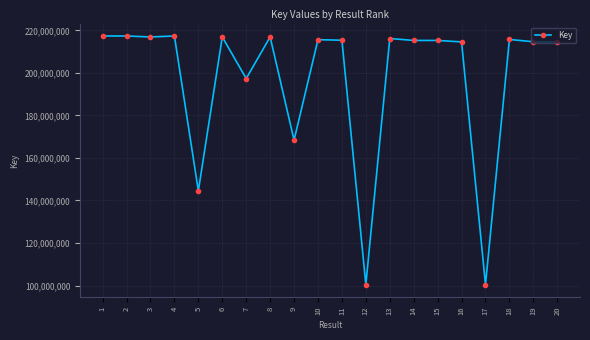

Where does the data first go above 215402166?

1